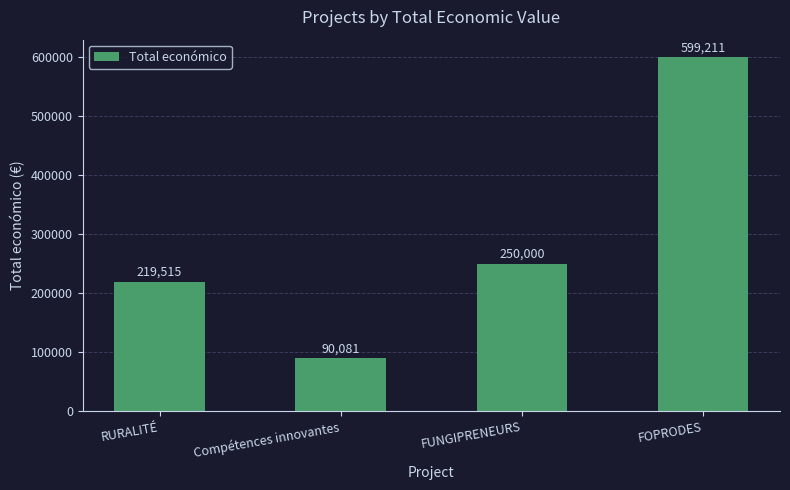

How many distinct data groups are displayed?

1